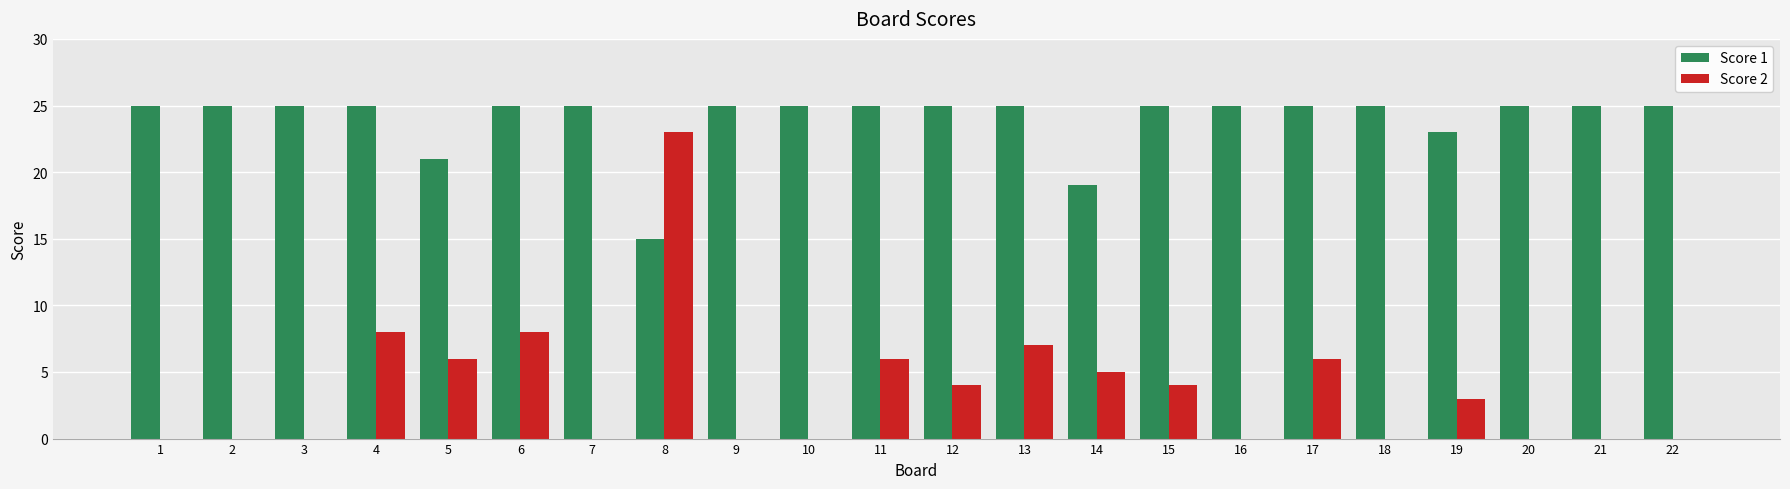

The value of Score 1 at 6 is 25. True or false?

True